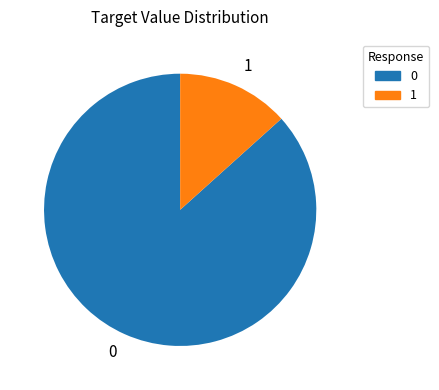

Count the number of slices in the pie.

2